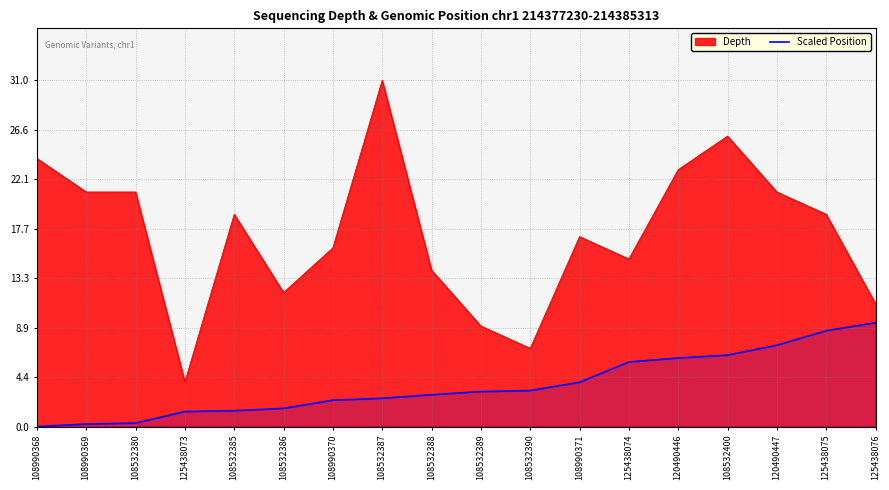

True or false: the data shows 0.3 at 108532380.

True